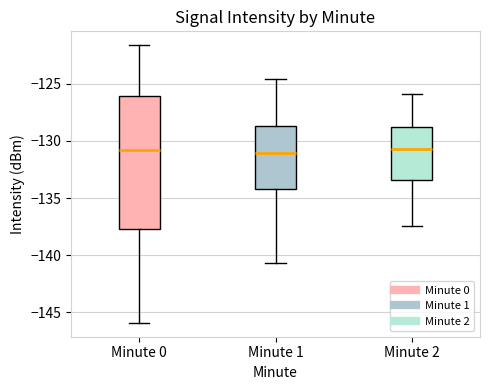

Where does the lower whisker of the box for Minute 1 end on the y-axis? The values are not printed on the chart, so give them approximately, as read against the axis.

-140.5